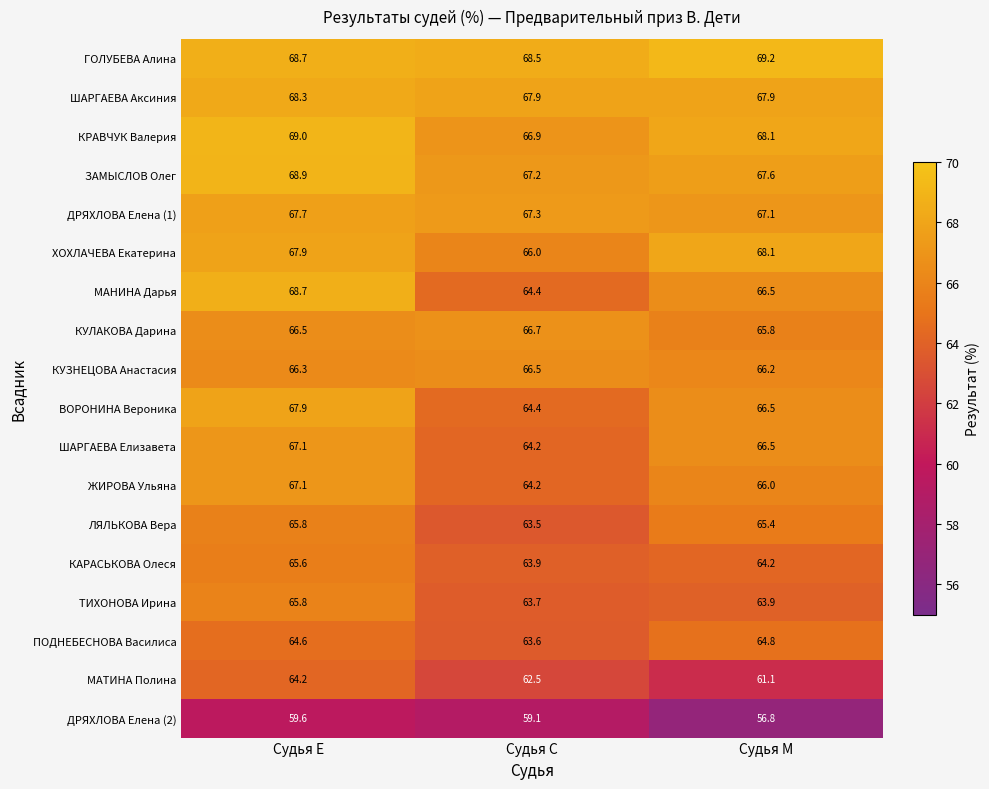

List the labels in order of ТИХОНОВА Ирина value, smallest first.

Судья С, Судья М, Судья Е